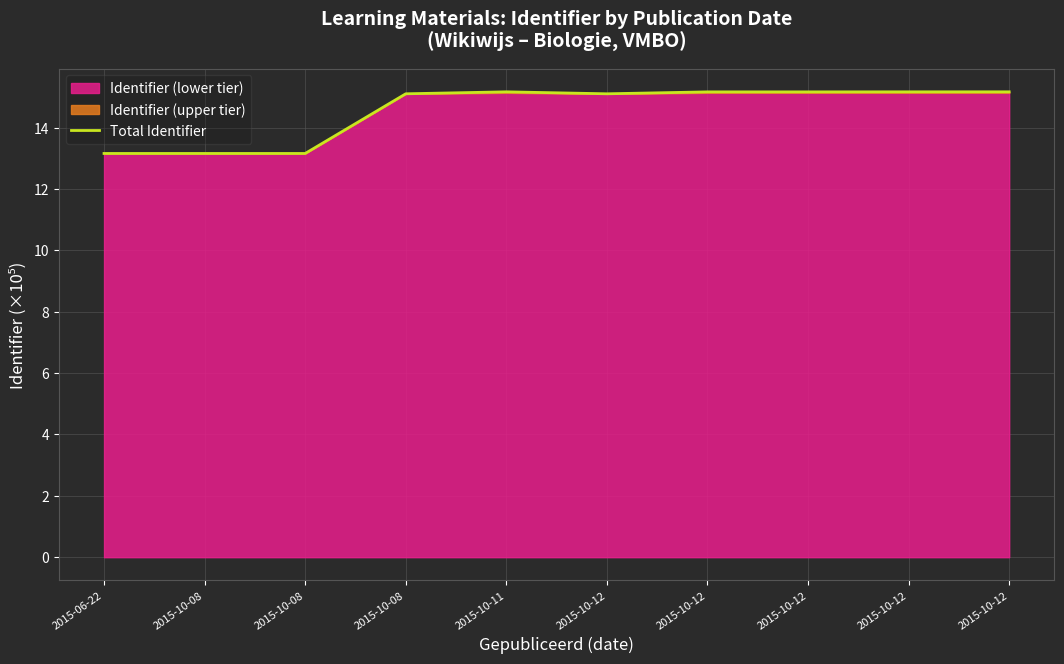

How many data points does each series have?

10